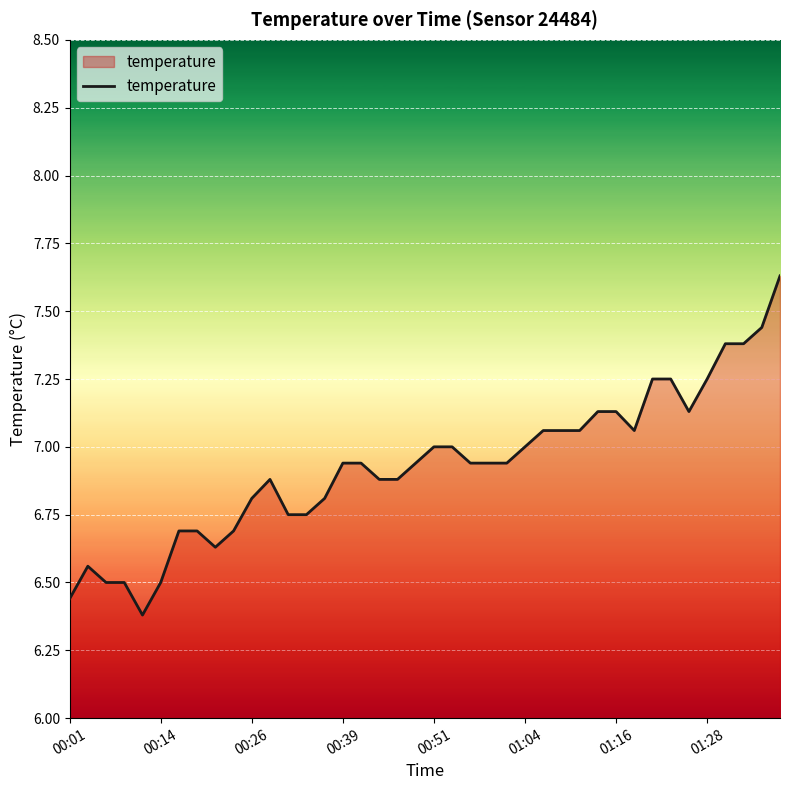

How many lines are shown in the chart?

1